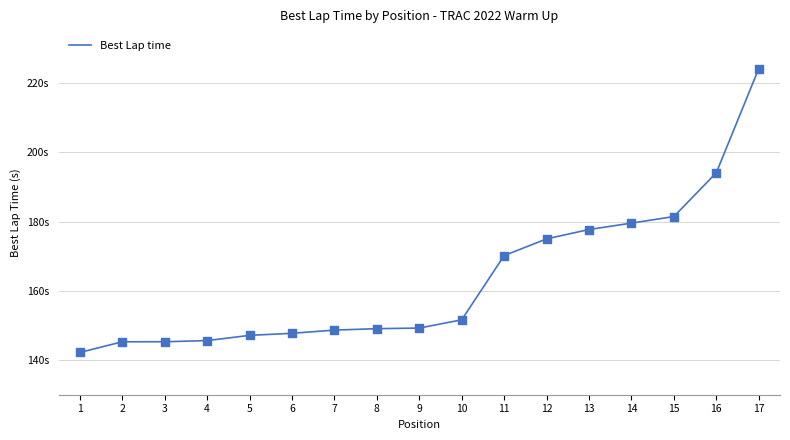

Does the chart have visible grid lines?

Yes